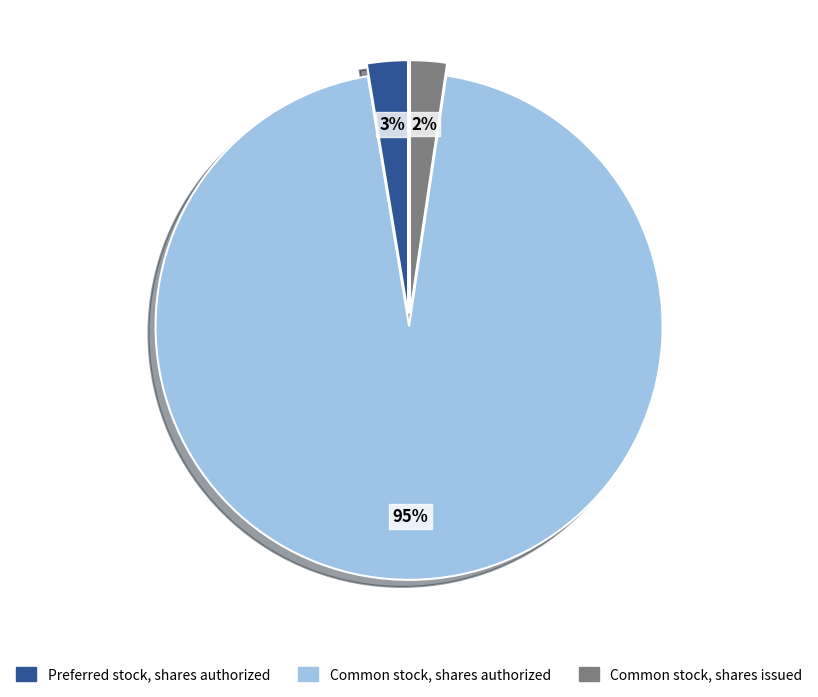

How many slices are in this pie chart?

3